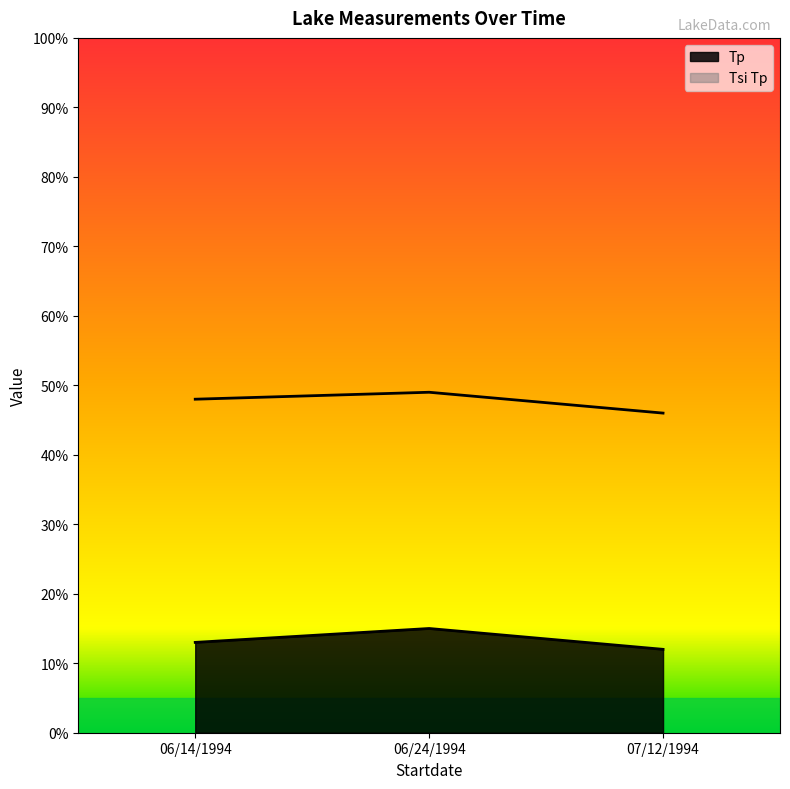

Count the Tp values in the range 12 to 15.

3